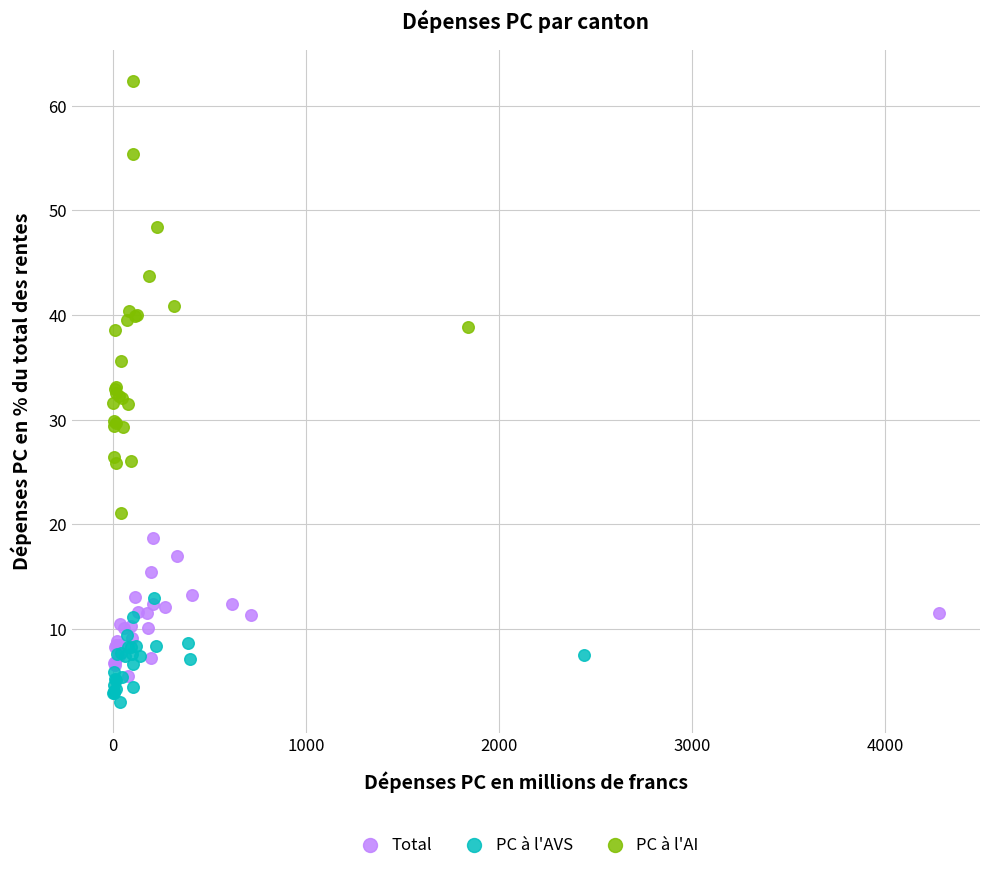

Which series contains the highest Y value?

PC à l'AI